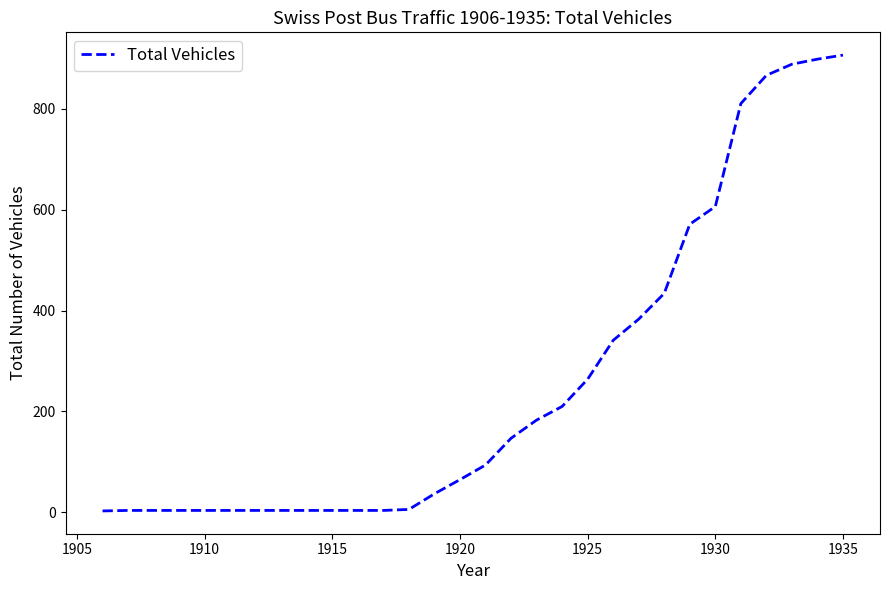

What is the difference between the second highest and minimum values?

895